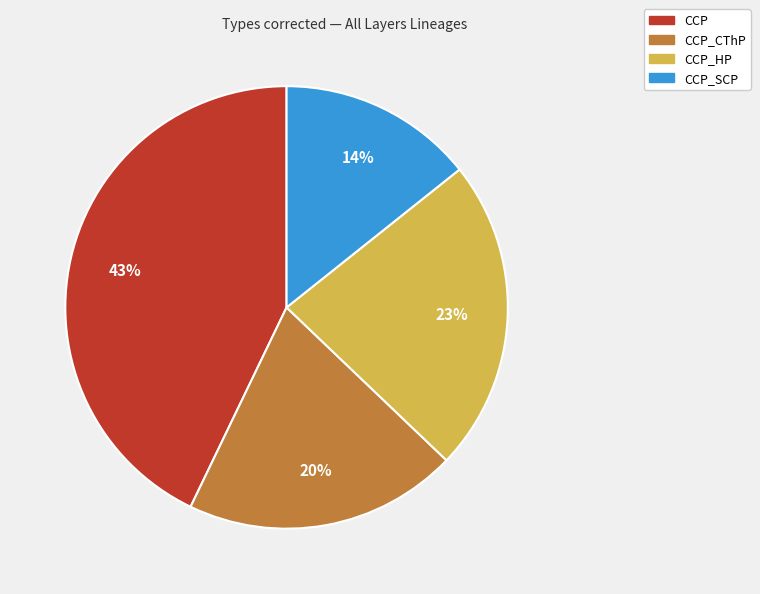

To the nearest percent, what is the difference between the largest and smallest slice percentages?

29%